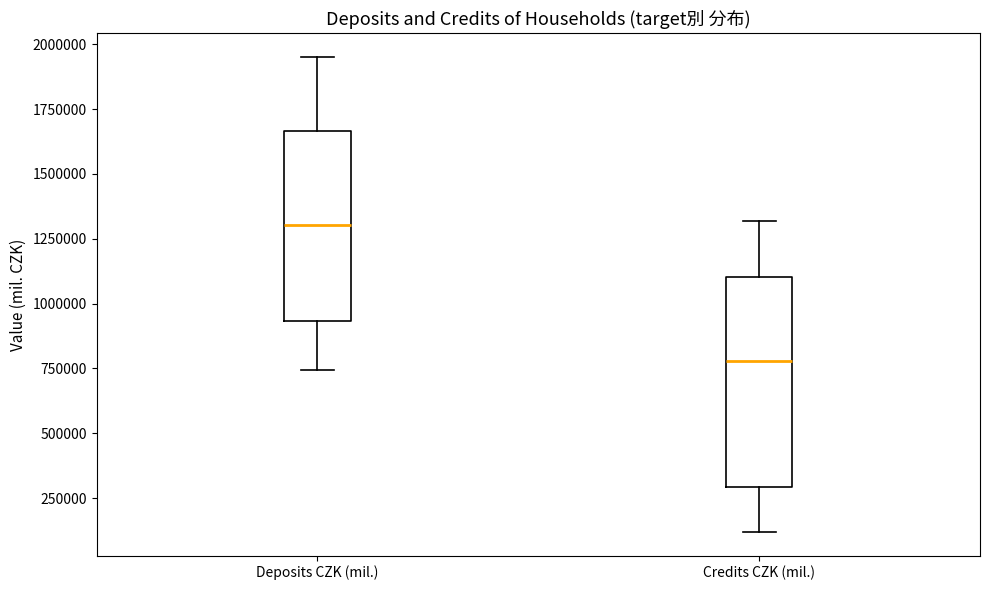

Reading left to right, read every box against the y-axis: the position of its median line, the range the box covers, and the ends of its whiskers. The values are not printed on the chart, so give them approximately, as read against the axis.

Deposits CZK (mil.): median 1300000, box 950000 to 1650000, whiskers 750000 to 1950000
Credits CZK (mil.): median 800000, box 300000 to 1100000, whiskers 100000 to 1300000